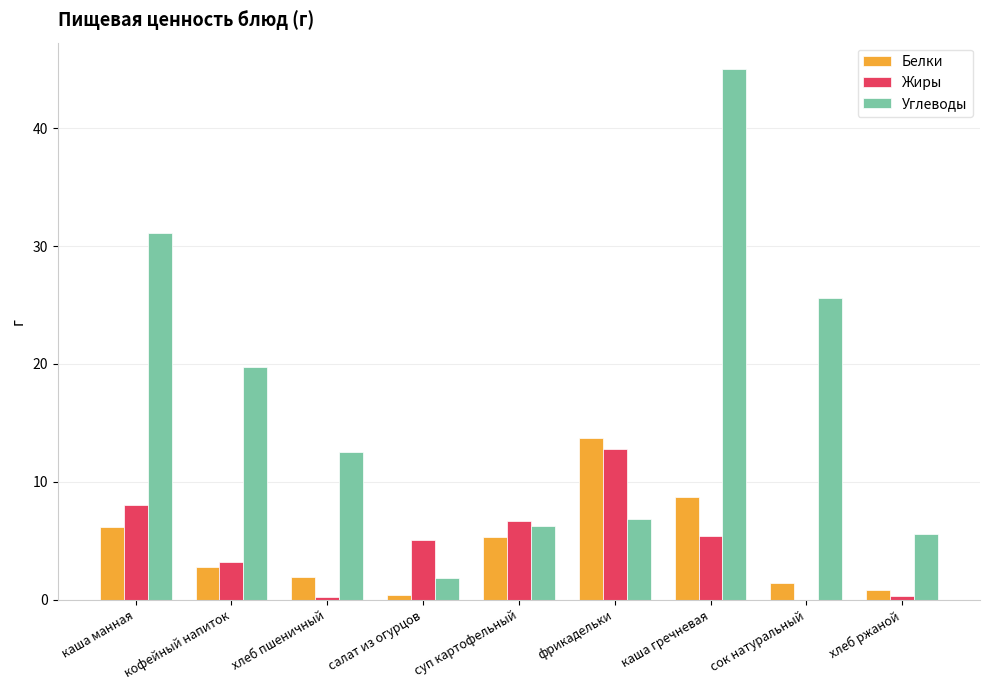

What is the sum of the Углеводы values at каша гречневая and суп картофельный?

51.2